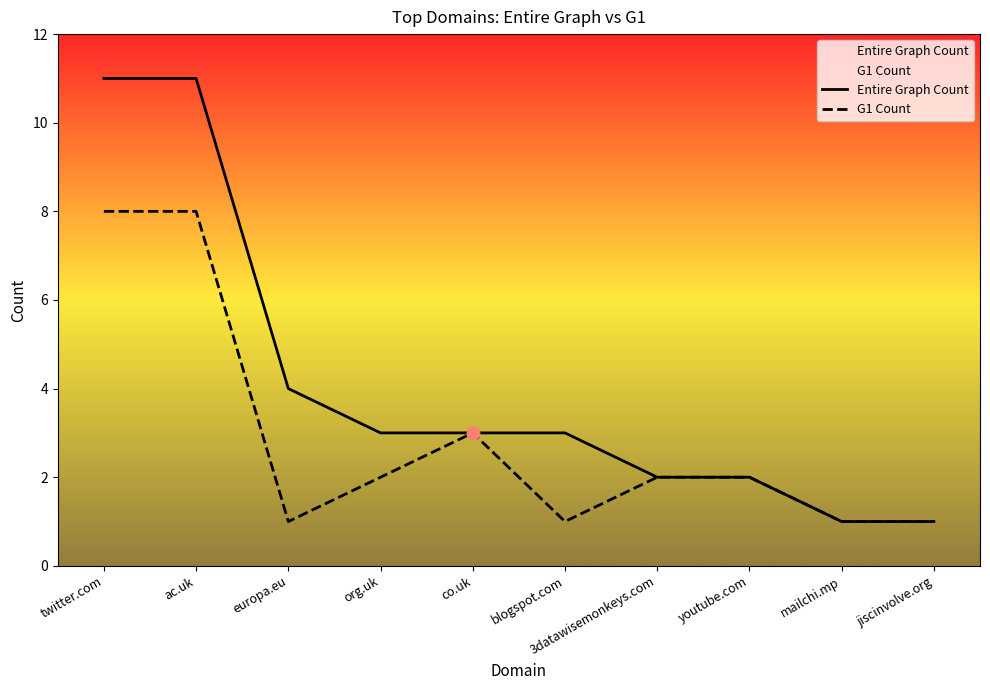

Which series has the widest spread of Y values?

Entire Graph Count